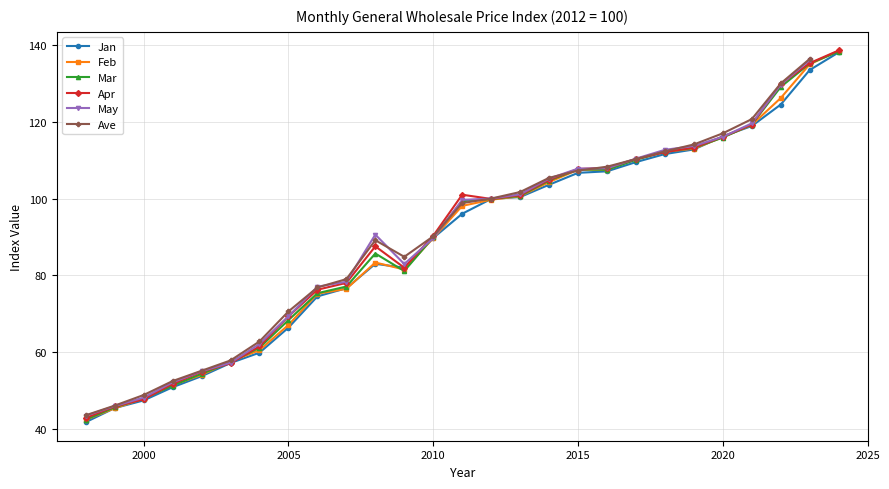

What is the minimum value for Feb?

42.3